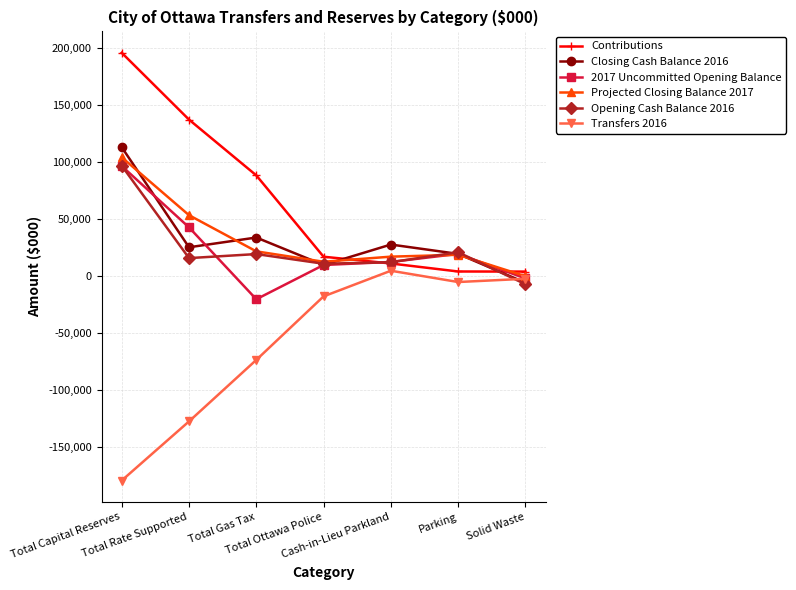

Where is the first local minimum for Opening Cash Balance 2016?

Total Rate Supported